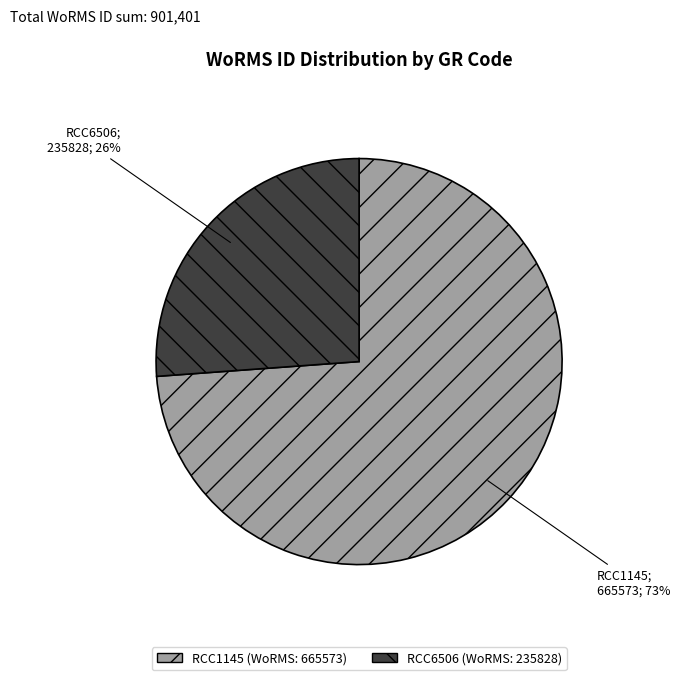

Which slice is the smallest?

RCC6506